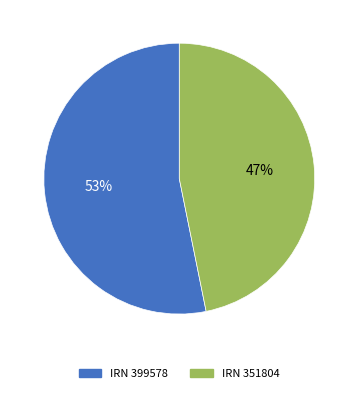

To the nearest percent, what is the difference between the largest and smallest slice percentages?

6%